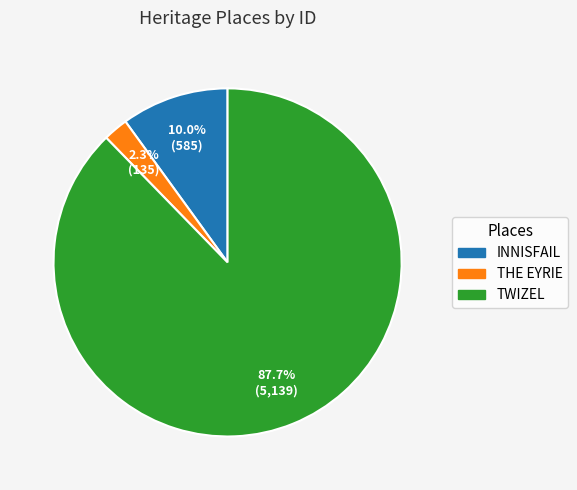

Rank the categories by value from lowest to highest.

THE EYRIE, INNISFAIL, TWIZEL